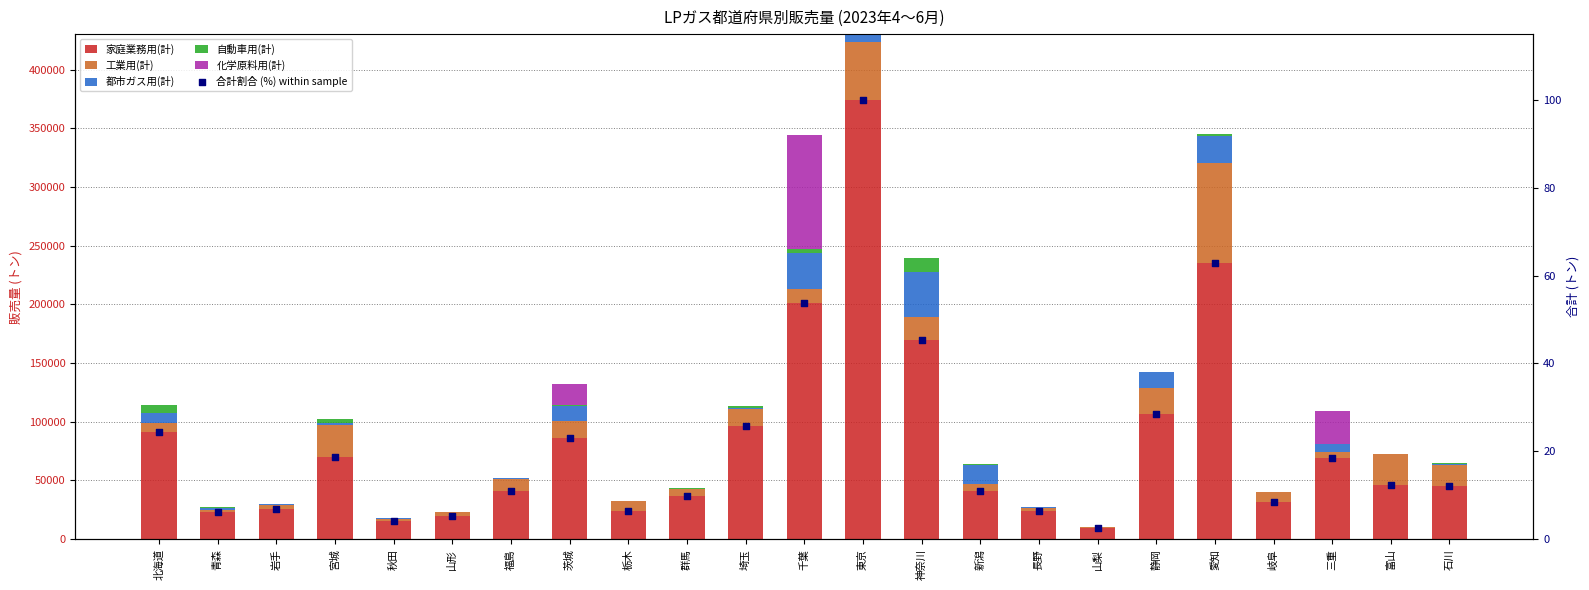

Which series contains the lowest Y value?

都市ガス用(計)